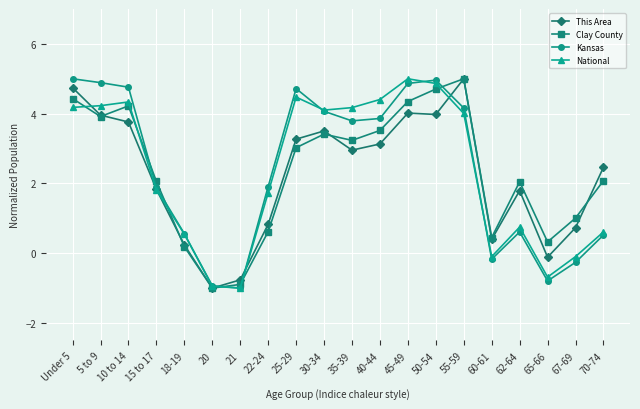

What is the difference between the Kansas values at 30-34 and 62-64?

3.5